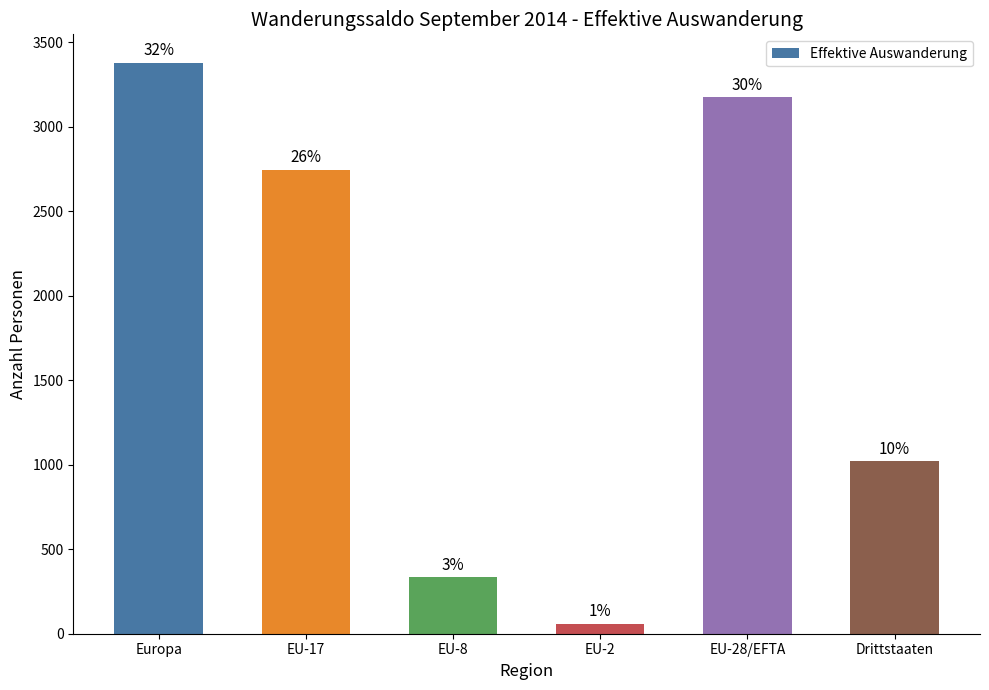

Does the chart contain any negative values?

No